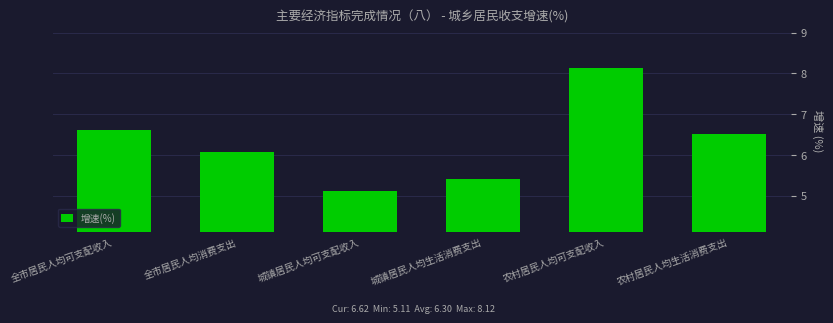

What is the minimum value shown in the chart?

5.1